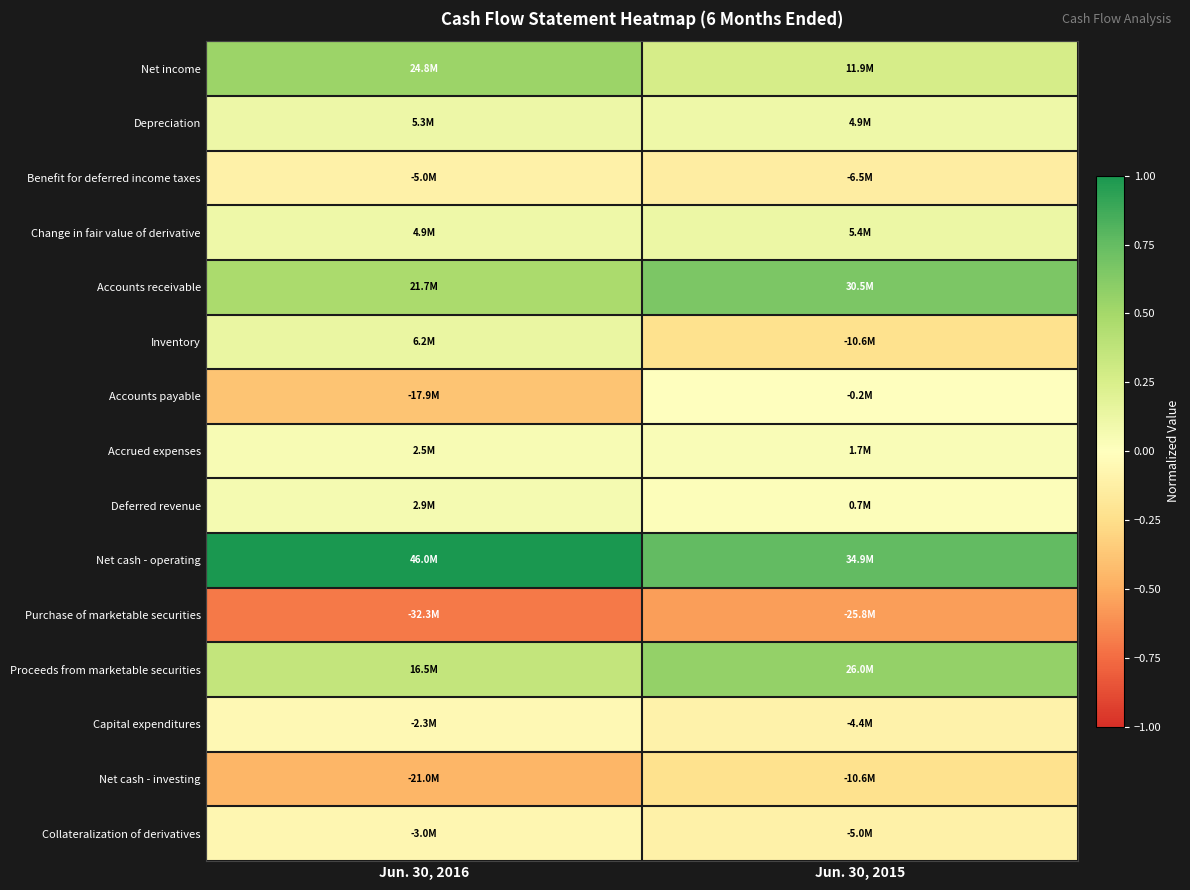

Which category has the highest value across all series?

Jun. 30, 2016